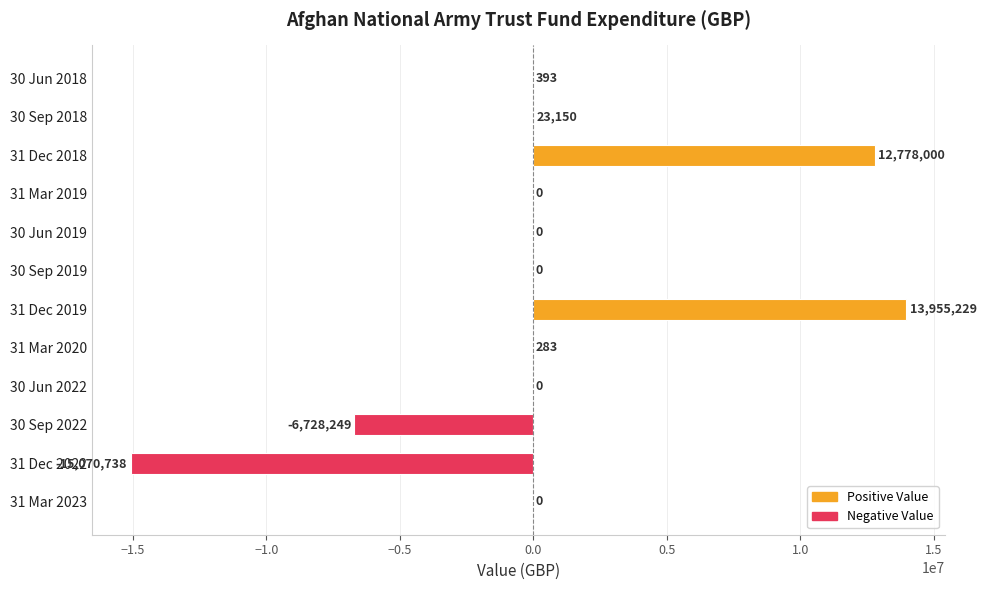

Does the chart contain stacked bars?

No